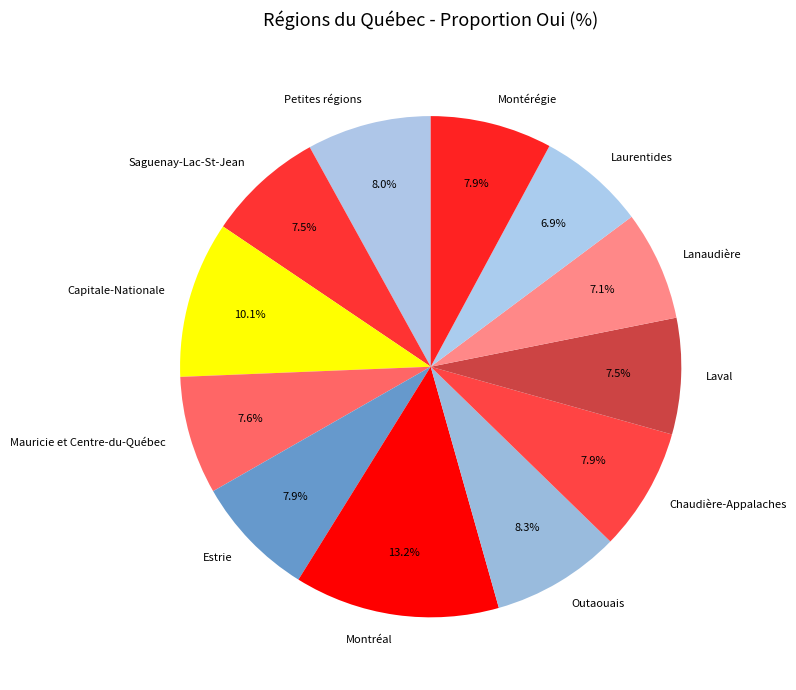

What percentage do Laurentides and Capitale-Nationale together represent?

17.0%